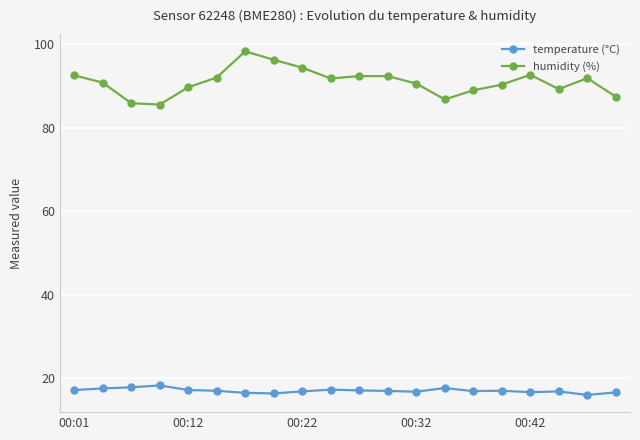

Which series has the widest spread of values?

humidity (%)